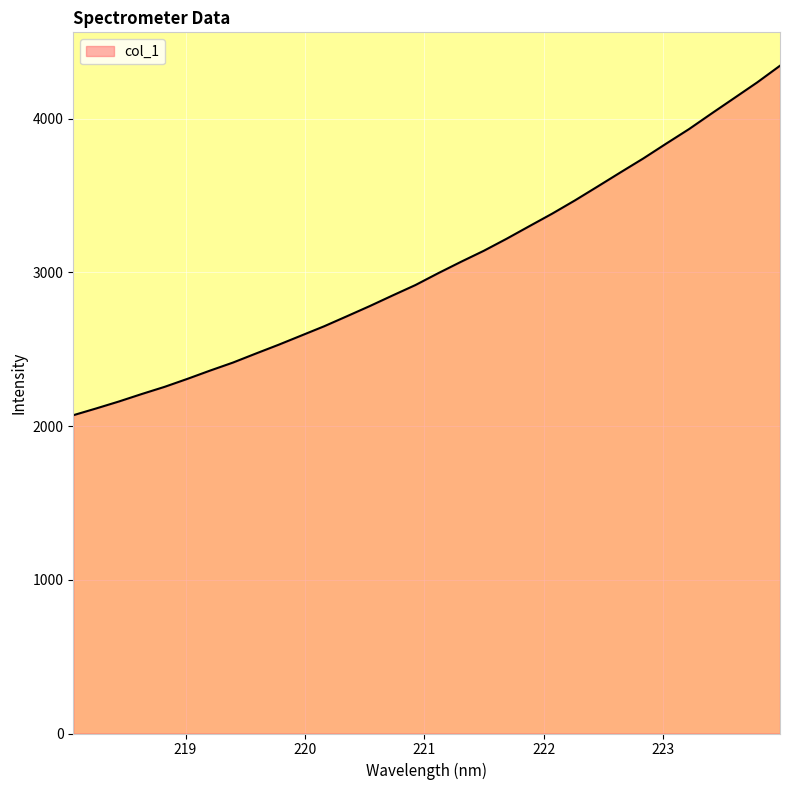

What is the difference between the maximum and minimum values?

2274.1